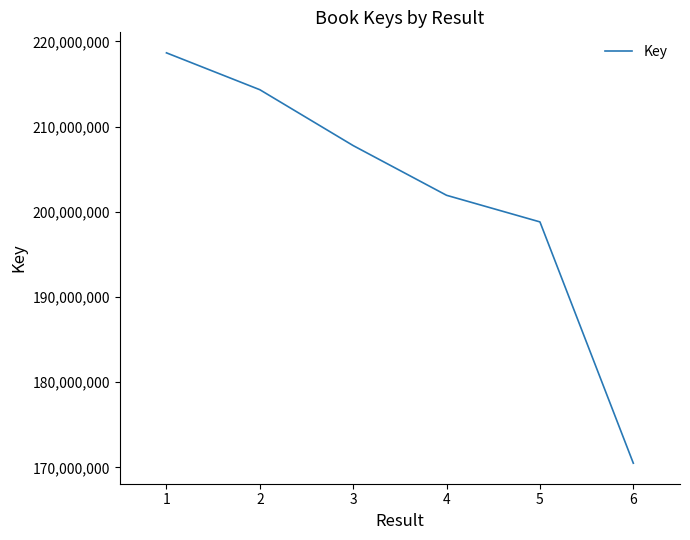

Is it true that the value at 3 is 108475826?

False